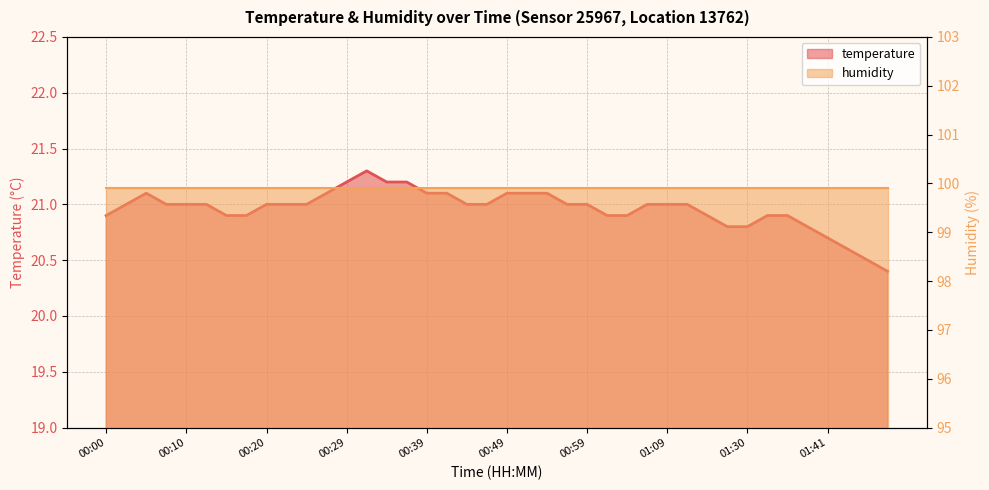

Is it true that the value at 00:54 is 35.6?

False